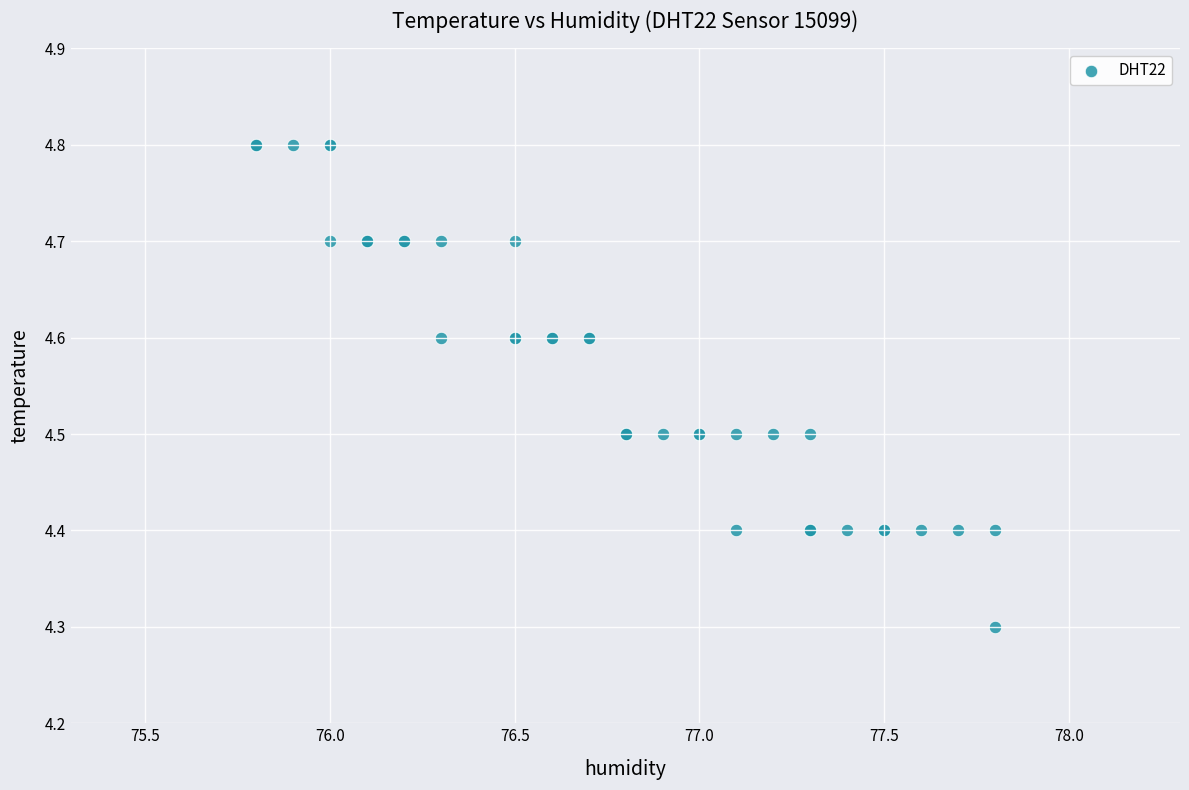

What Y value in the scatter plot is closest to 4?

4.3